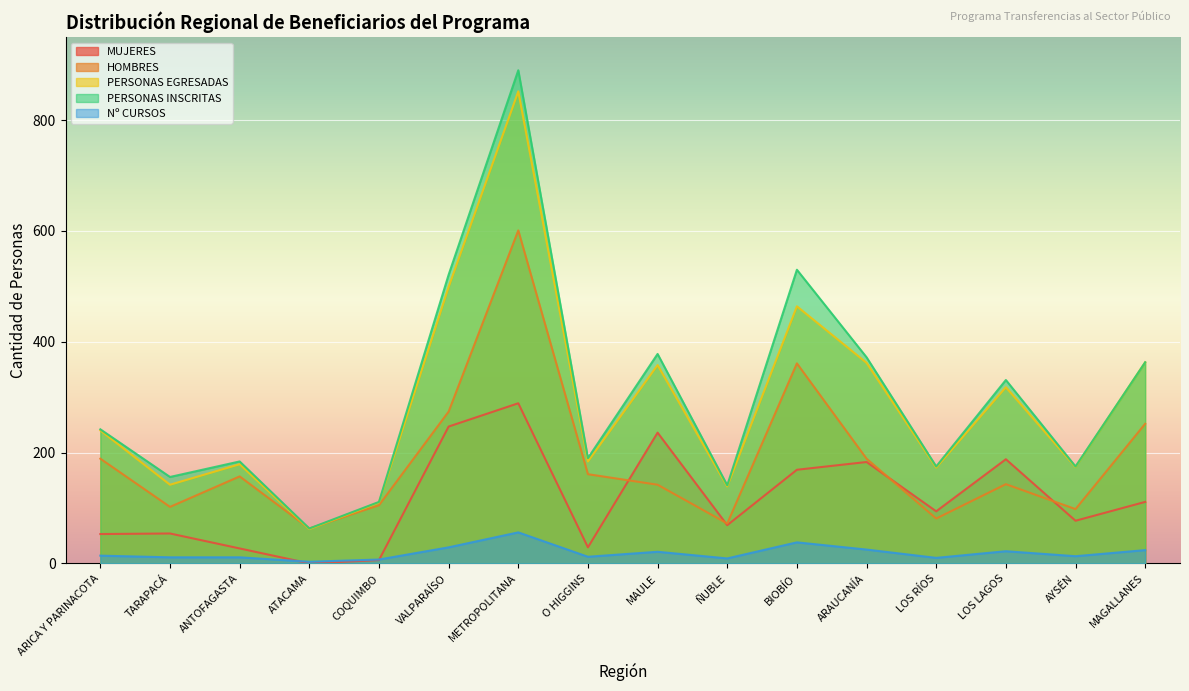

What is the difference between the maximum and second lowest values in the MUJERES series?

283